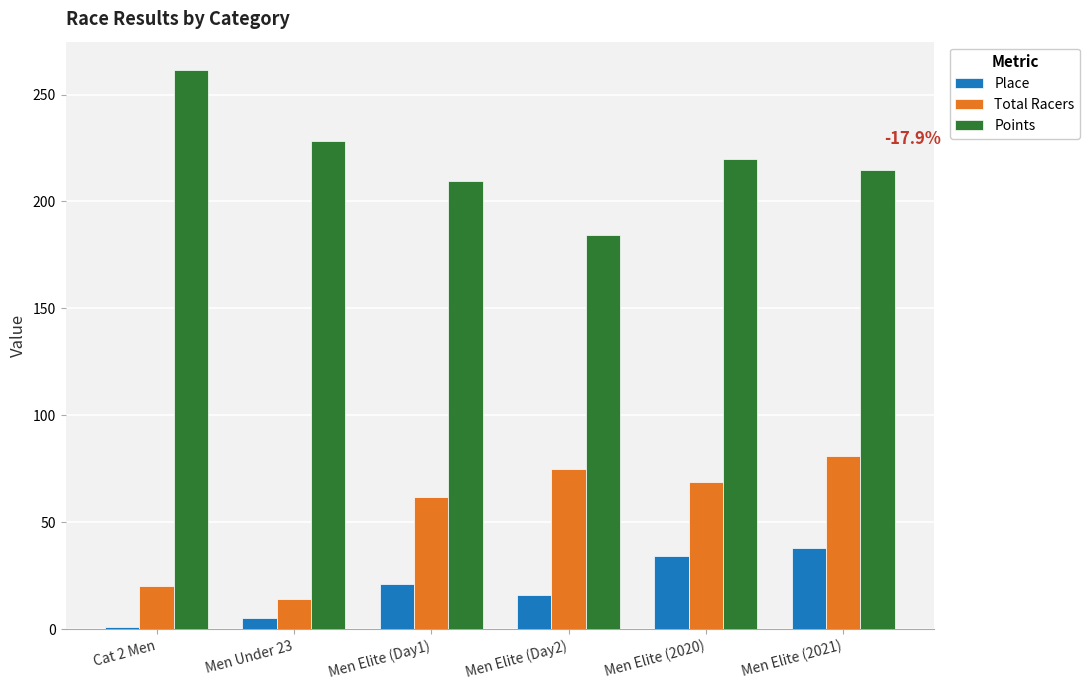

The value of Points at Cat 2 Men is 420.3. True or false?

False